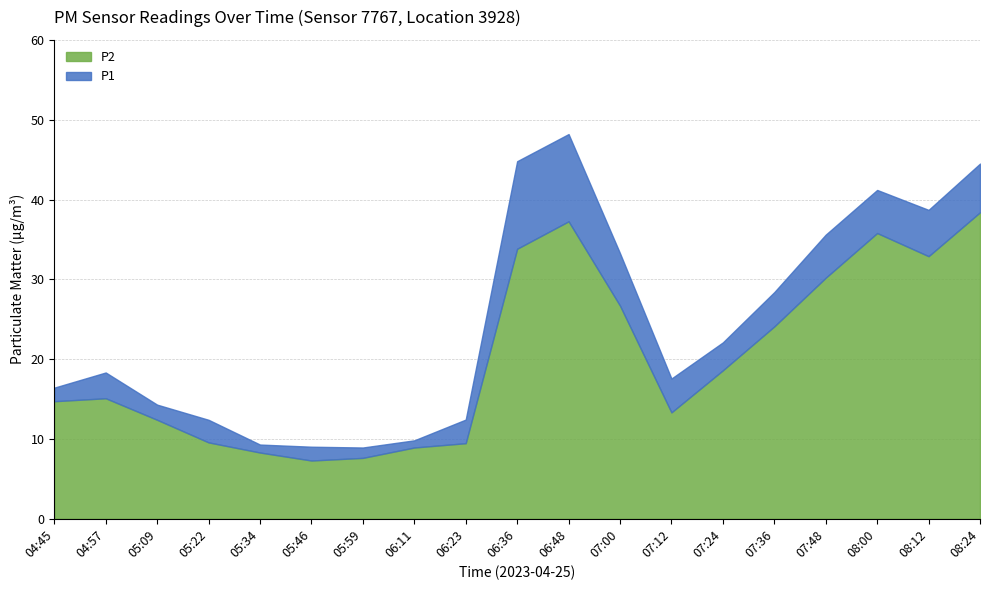

What is the approximate value of P2 at 05:59?

7.6